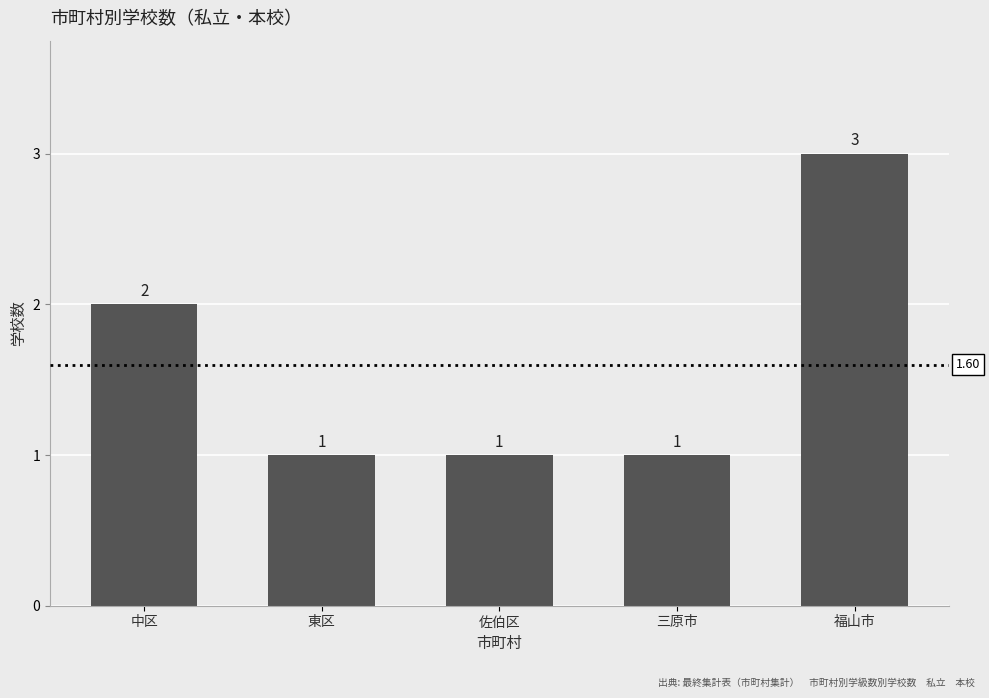

The value at 中区 is 2. True or false?

True